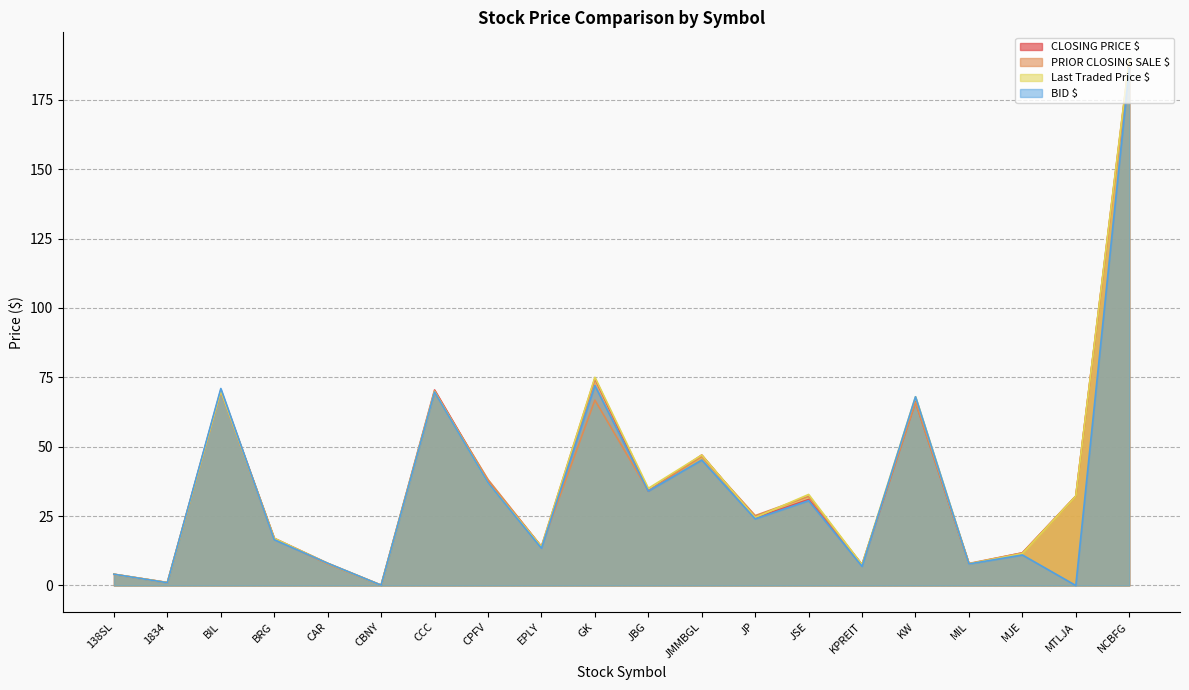

What is the difference between the highest and lowest values at CAR?

0.3